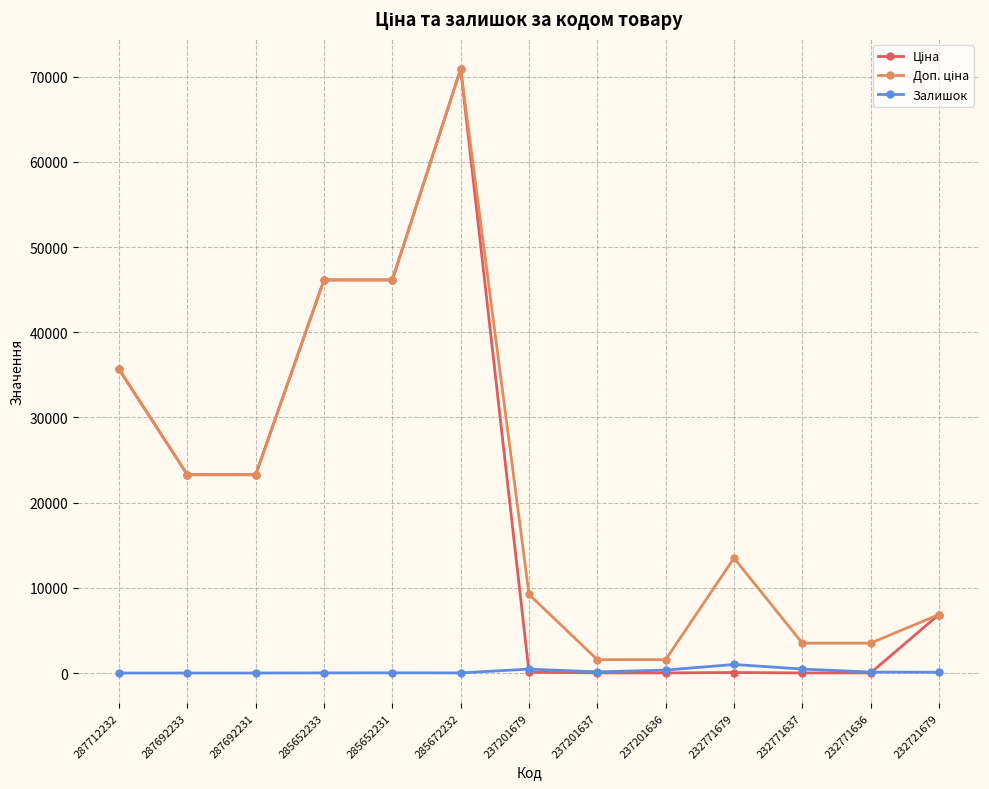

What position from the right is 285672232?

8